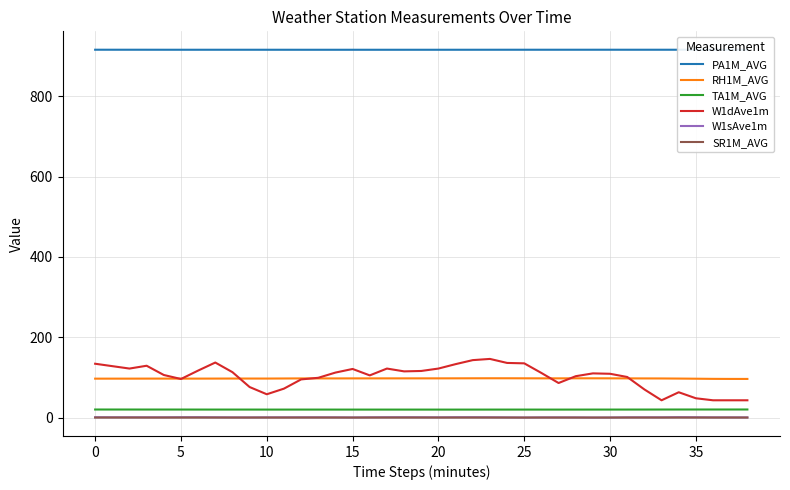

What is the maximum value shown in the chart?

915.8